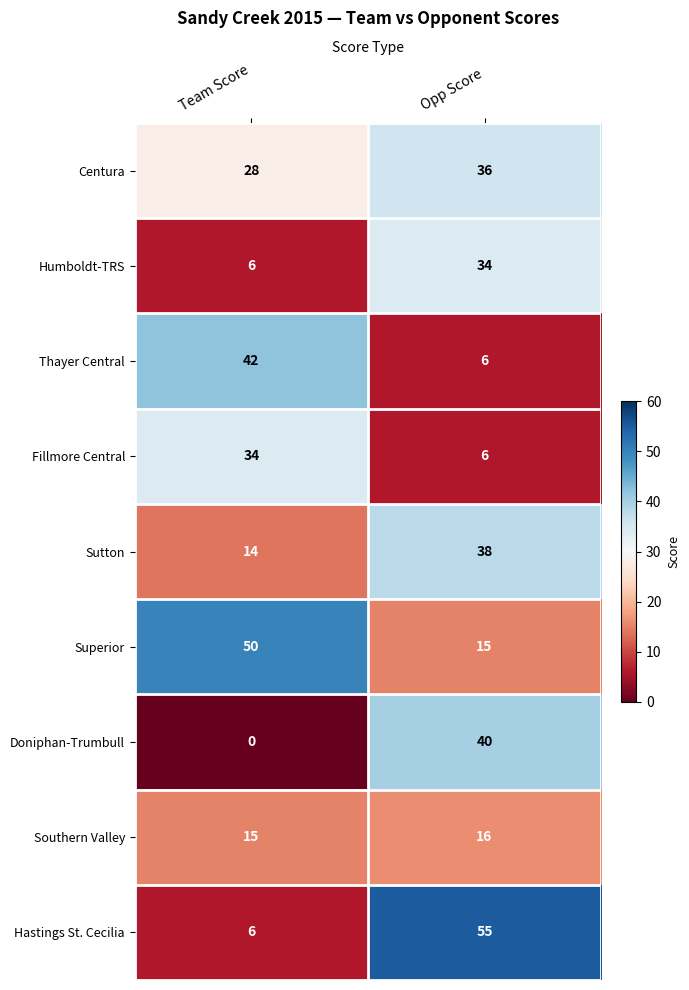

Reading left to right, what are all the values shown in this chart?

Centura: Team Score=28	Opp Score=36
Humboldt-TRS: Team Score=6	Opp Score=34
Thayer Central: Team Score=42	Opp Score=6
Fillmore Central: Team Score=34	Opp Score=6
Sutton: Team Score=14	Opp Score=38
Superior: Team Score=50	Opp Score=15
Doniphan-Trumbull: Team Score=0	Opp Score=40
Southern Valley: Team Score=15	Opp Score=16
Hastings St. Cecilia: Team Score=6	Opp Score=55